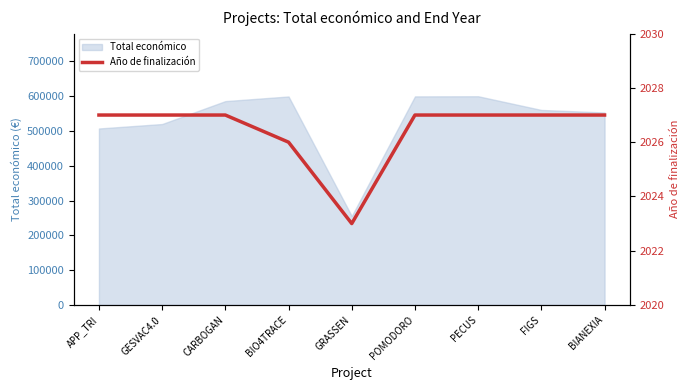

What position from the right is FIGS?

2